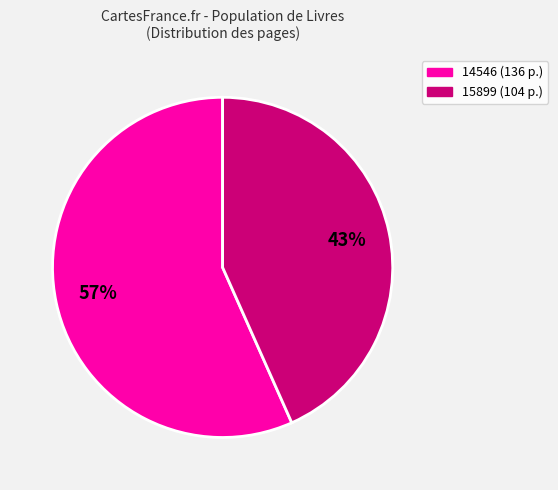

Is the sum of 14546 and 15899 greater than half?

Yes